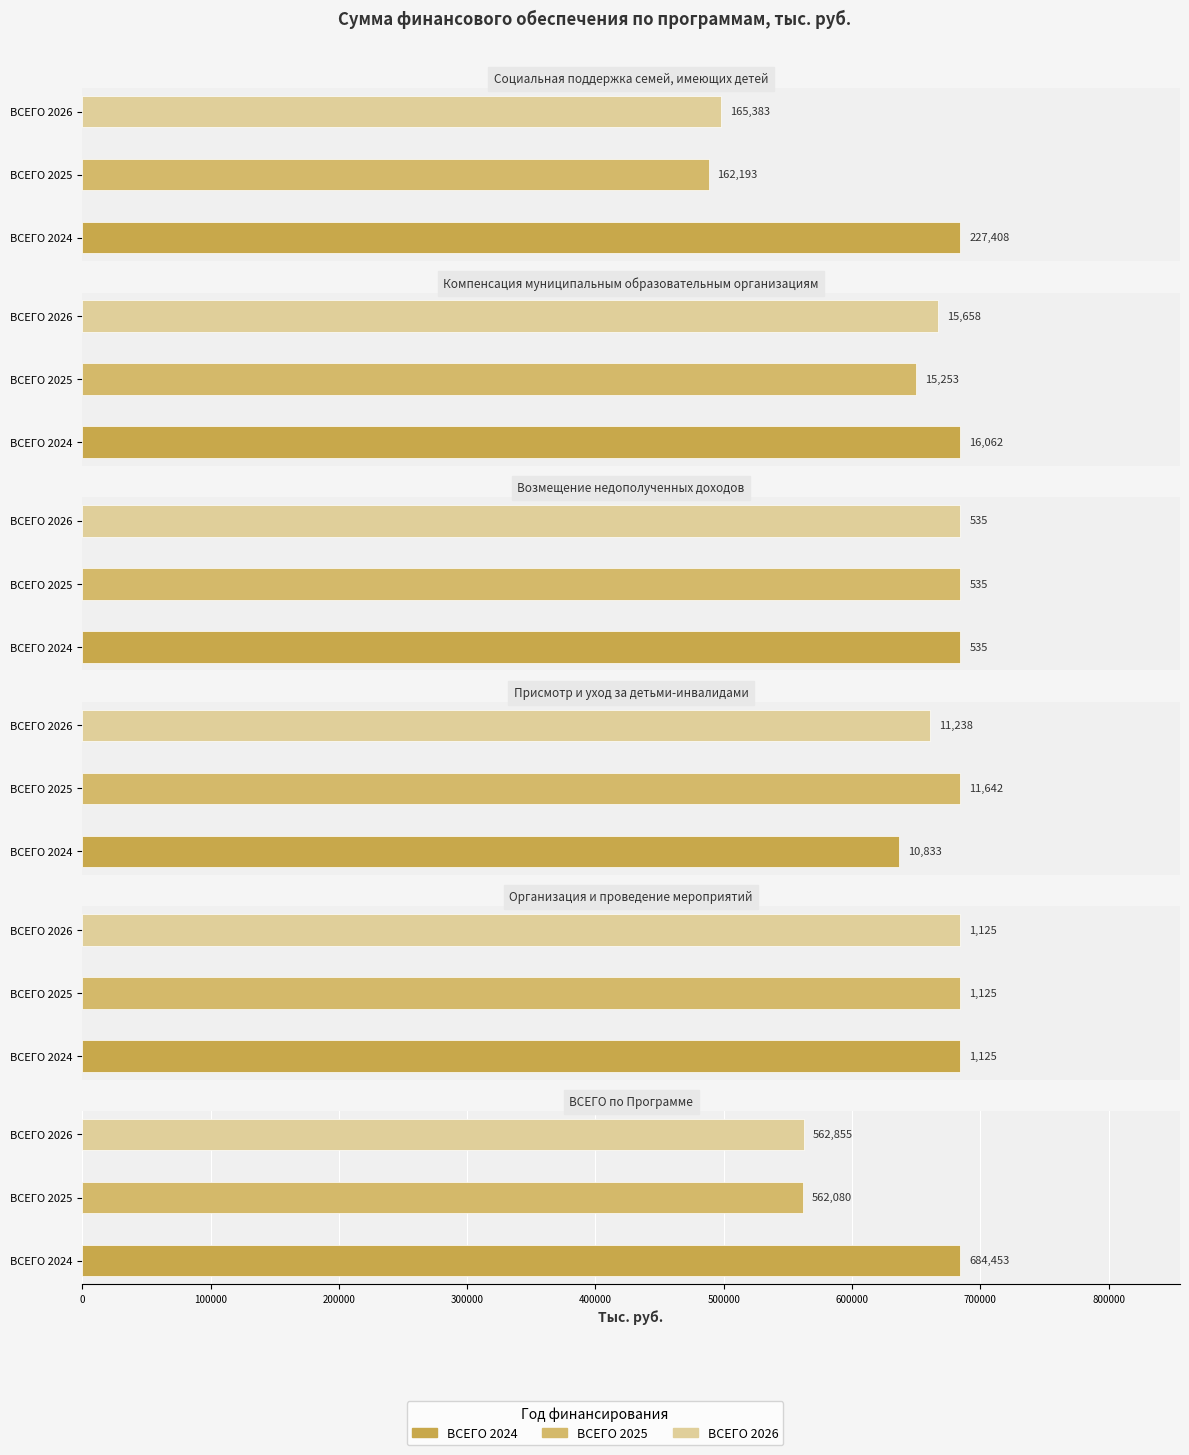

Which series changed the most between 0 and 1?

ВСЕГО 2024